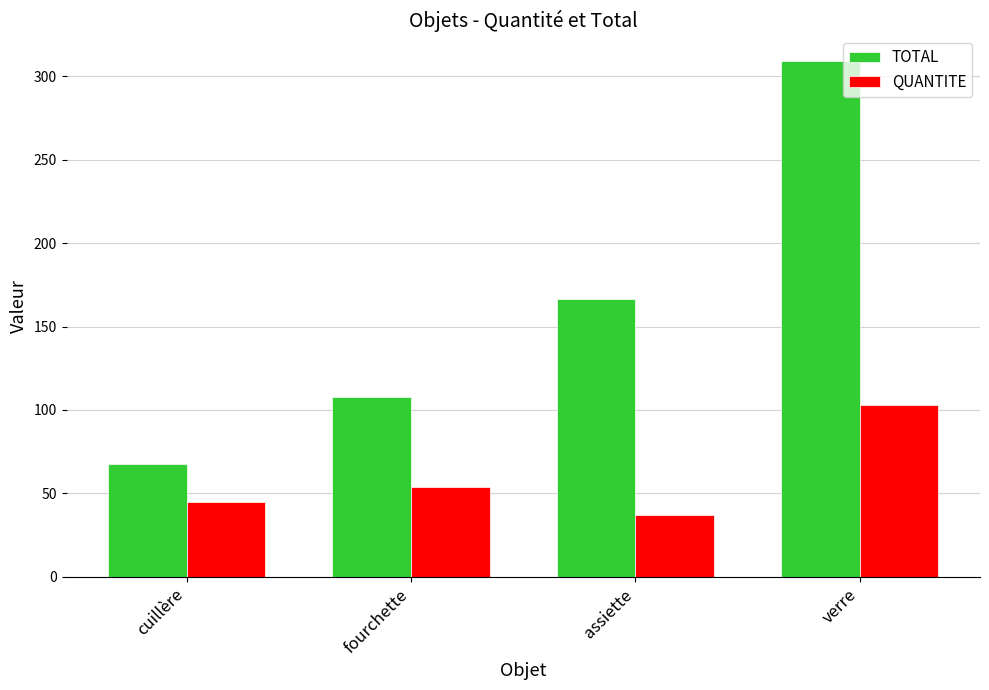

What position from the right is fourchette?

3